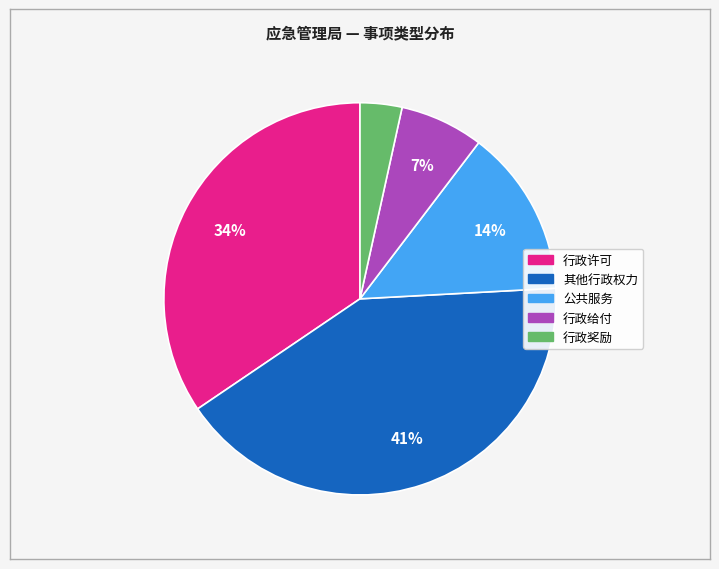

What percentage is the 行政给付 slice, to the nearest percent?

7%